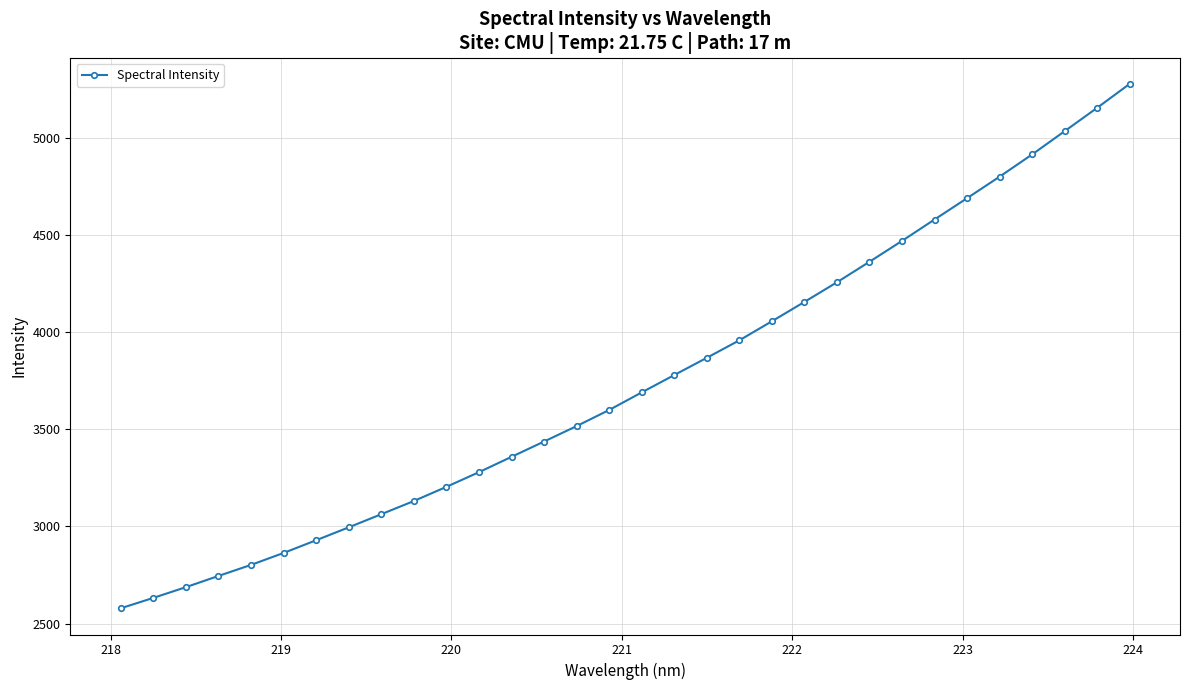

What is the smallest value displayed?

2578.6